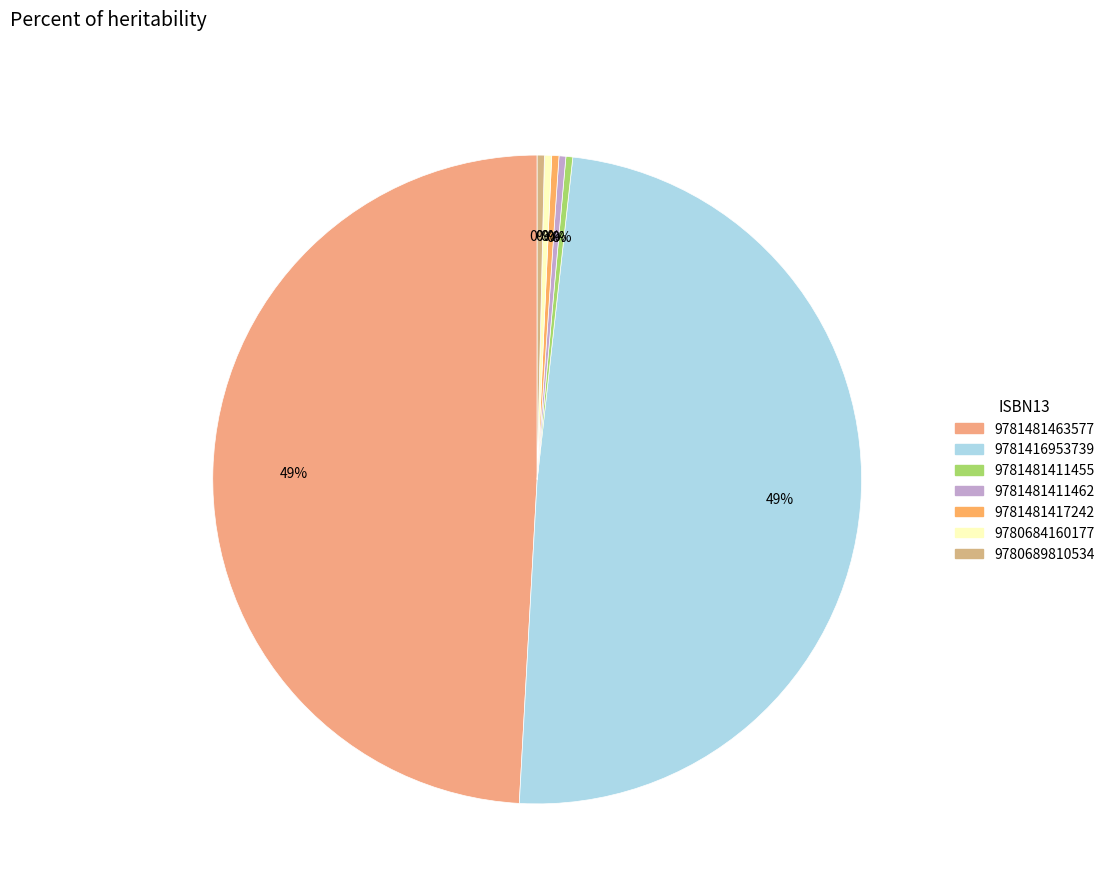

Is it true that 9781416953739 is 56% of the pie?

False